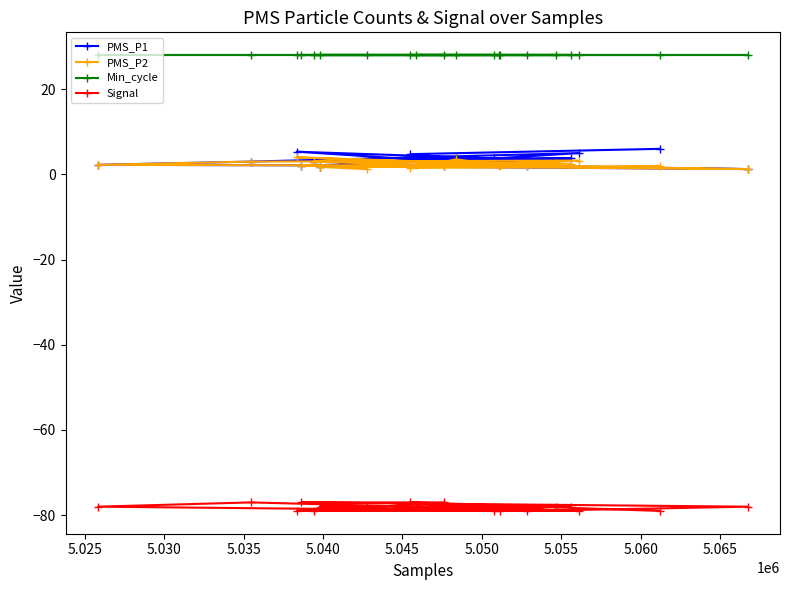

What is the maximum value shown in the chart?

28.0